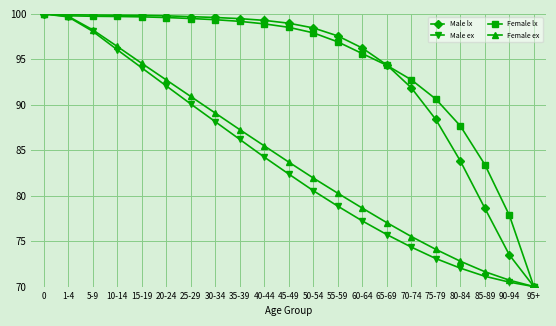

What is the difference between the maximum and minimum values in the Female lx series?

30.0